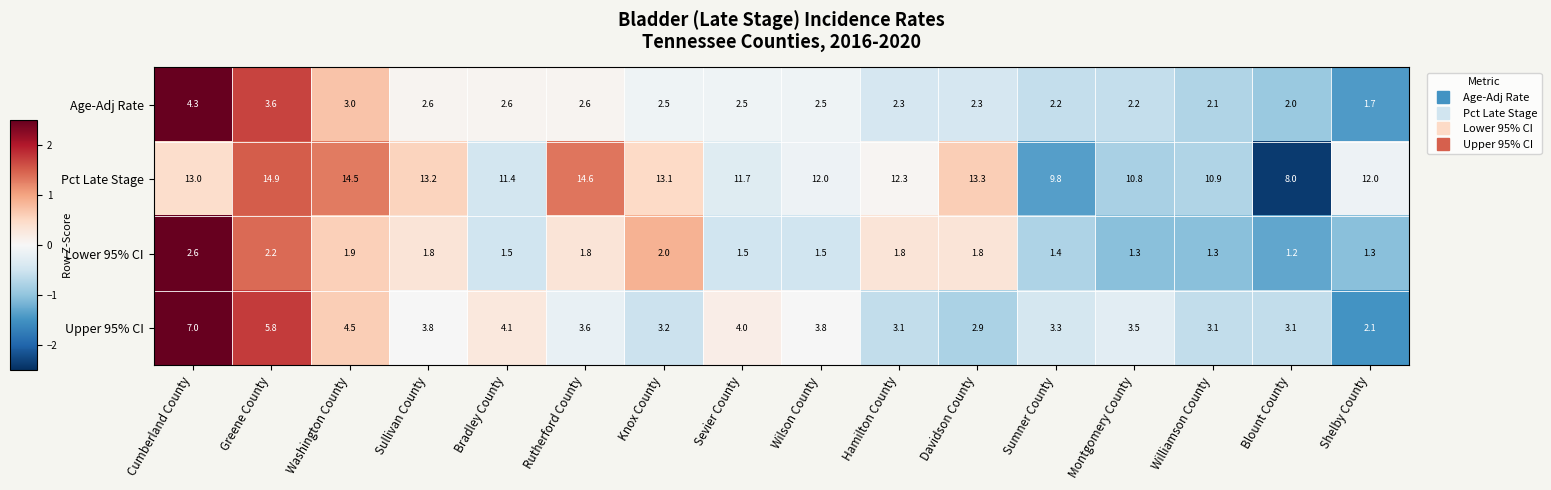

At which category does the chart reach its peak across all series?

Greene County